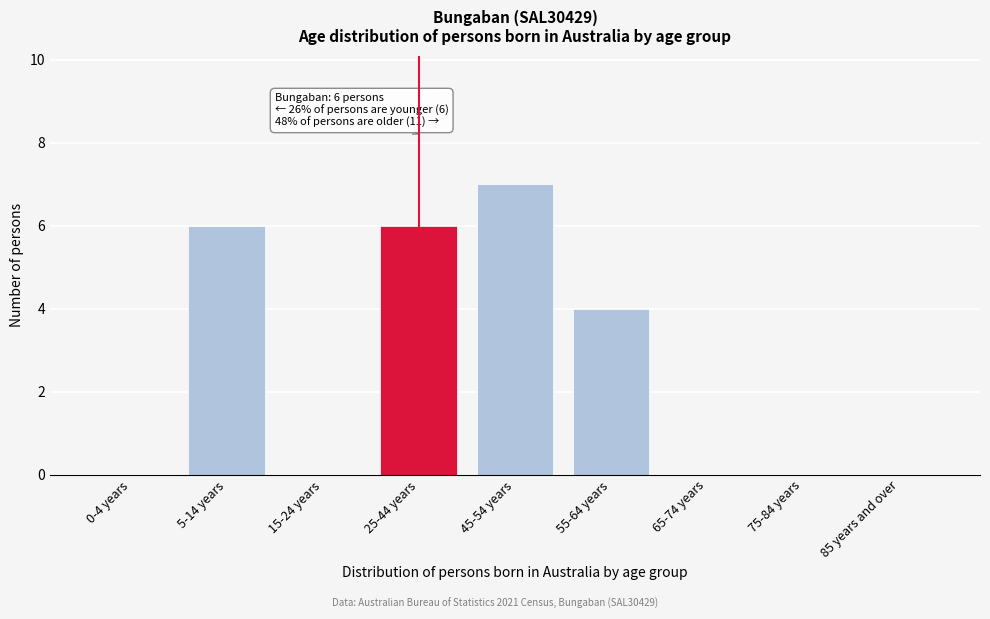

Reading right to left, transcribe all the data shown in this chart.

85 years and over=0	75-84 years=0	65-74 years=0	55-64 years=4	45-54 years=7	25-44 years=6	15-24 years=0	5-14 years=6	0-4 years=0